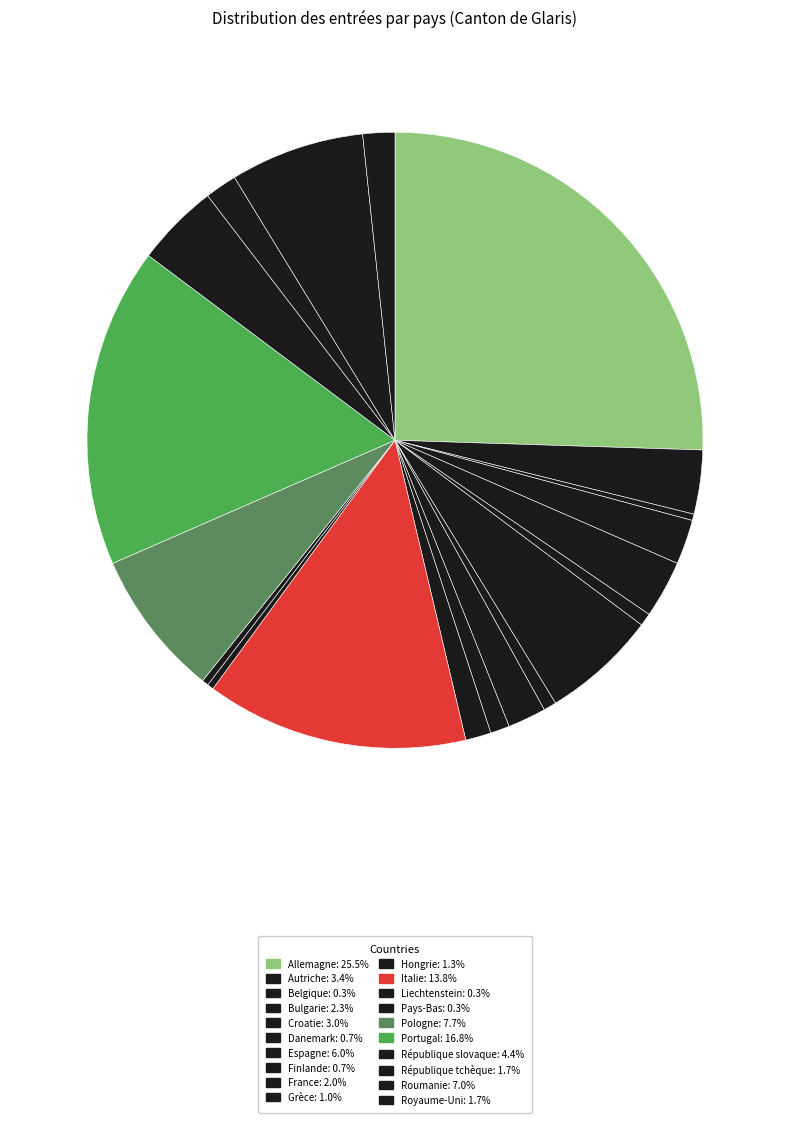

Count the number of slices in the pie.

20